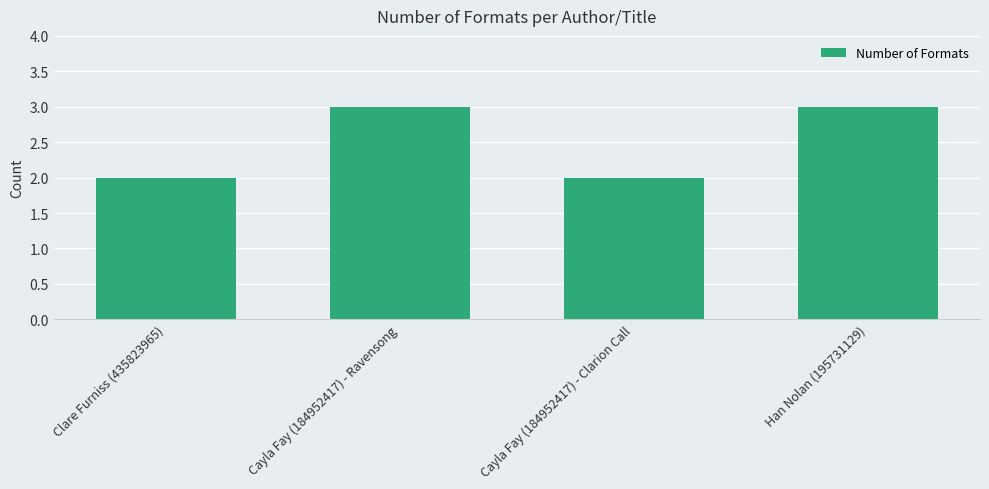

How many bars are there in total?

4